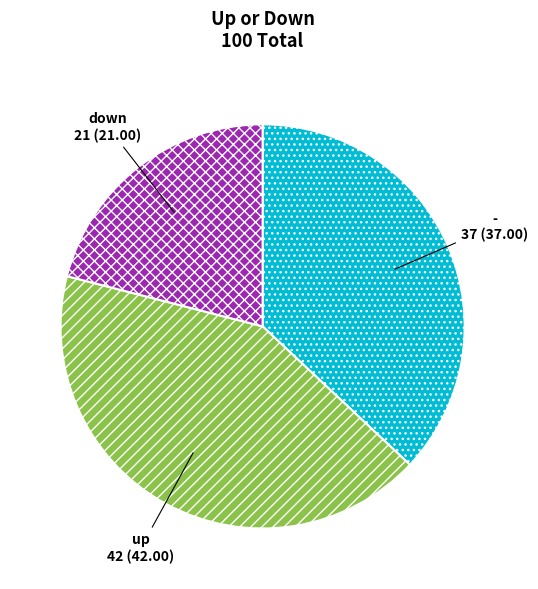

Rank the categories by value from highest to lowest.

up, -, down